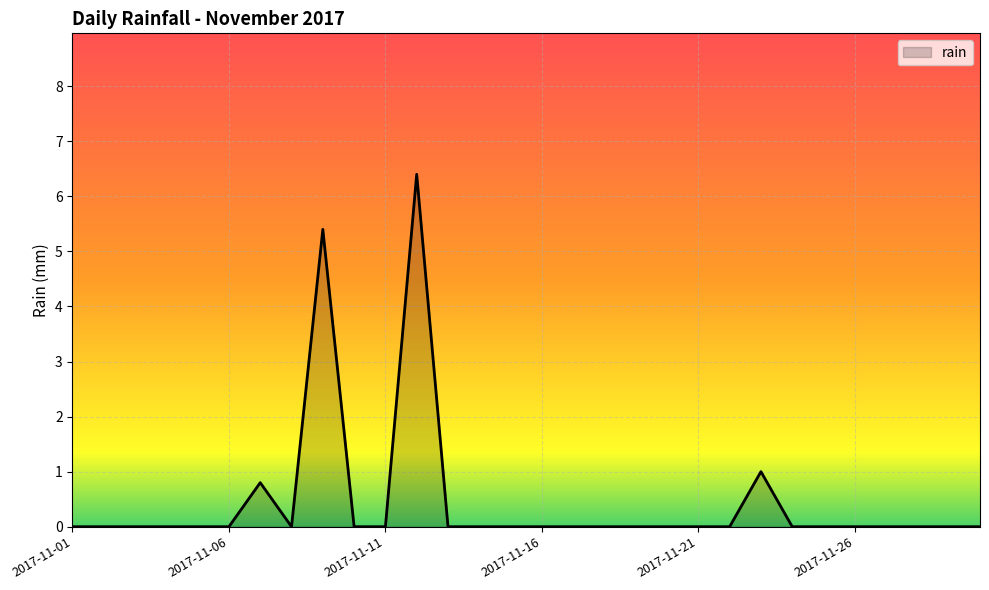

What is the greatest value displayed?

6.4